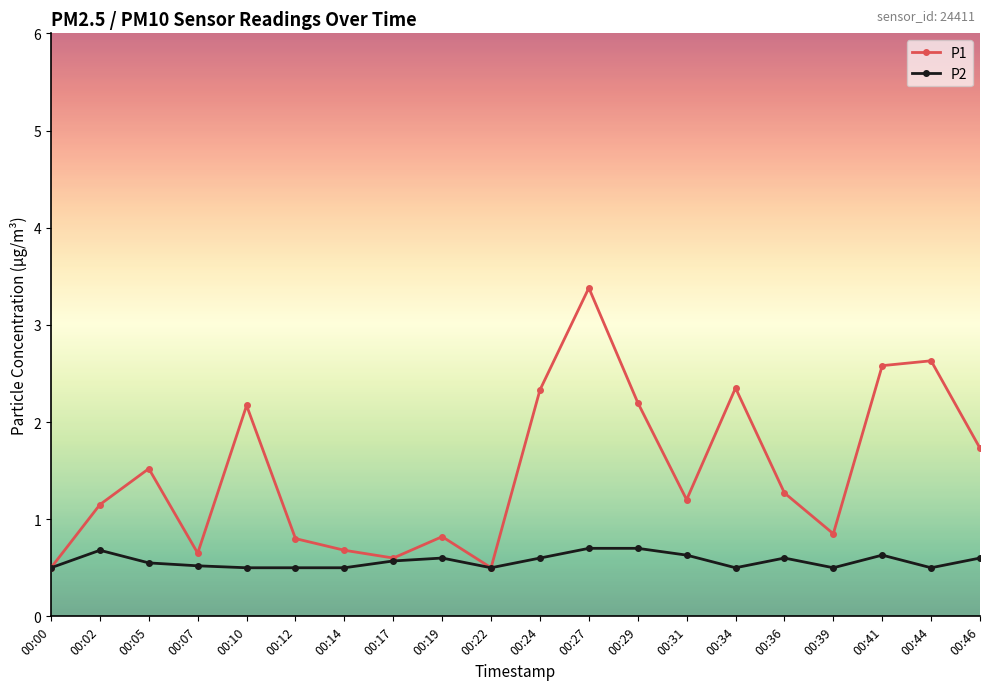

List the series in order of their peak value, highest first.

P1, P2